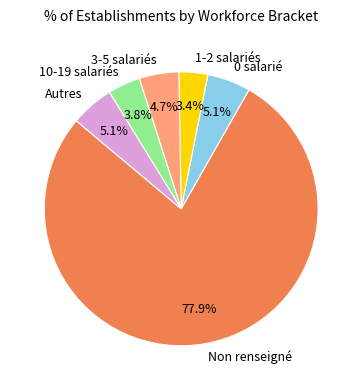

Is there a majority slice in this chart?

Yes